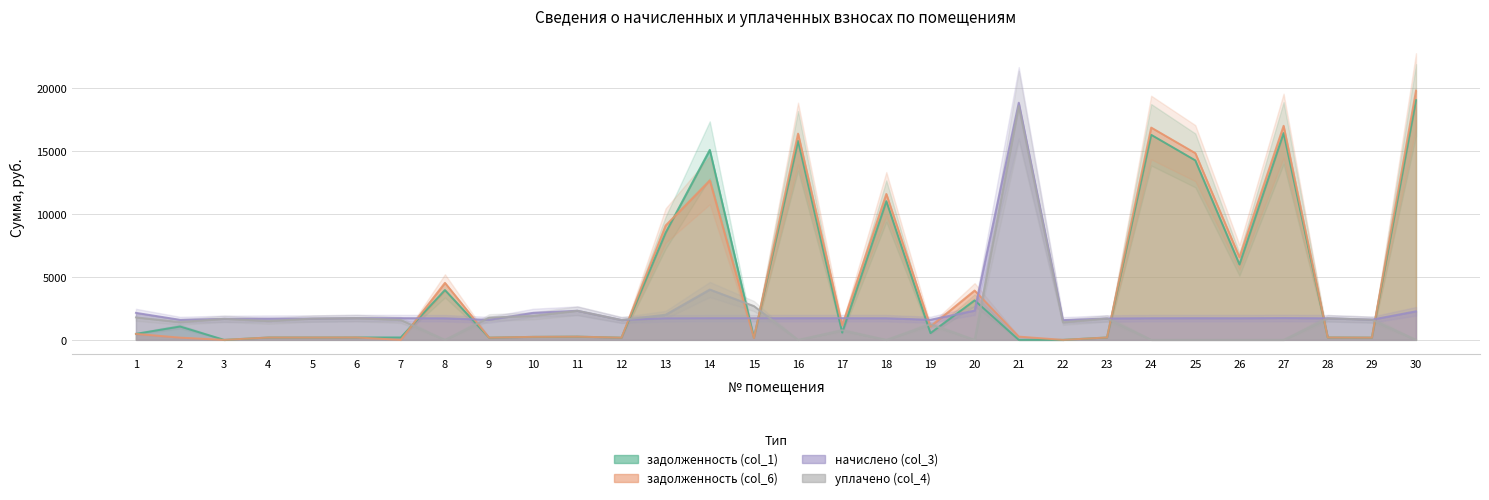

What are all the series names shown in the legend?

задолженность (col_1), задолженность (col_6), начислено (col_3), уплачено (col_4)